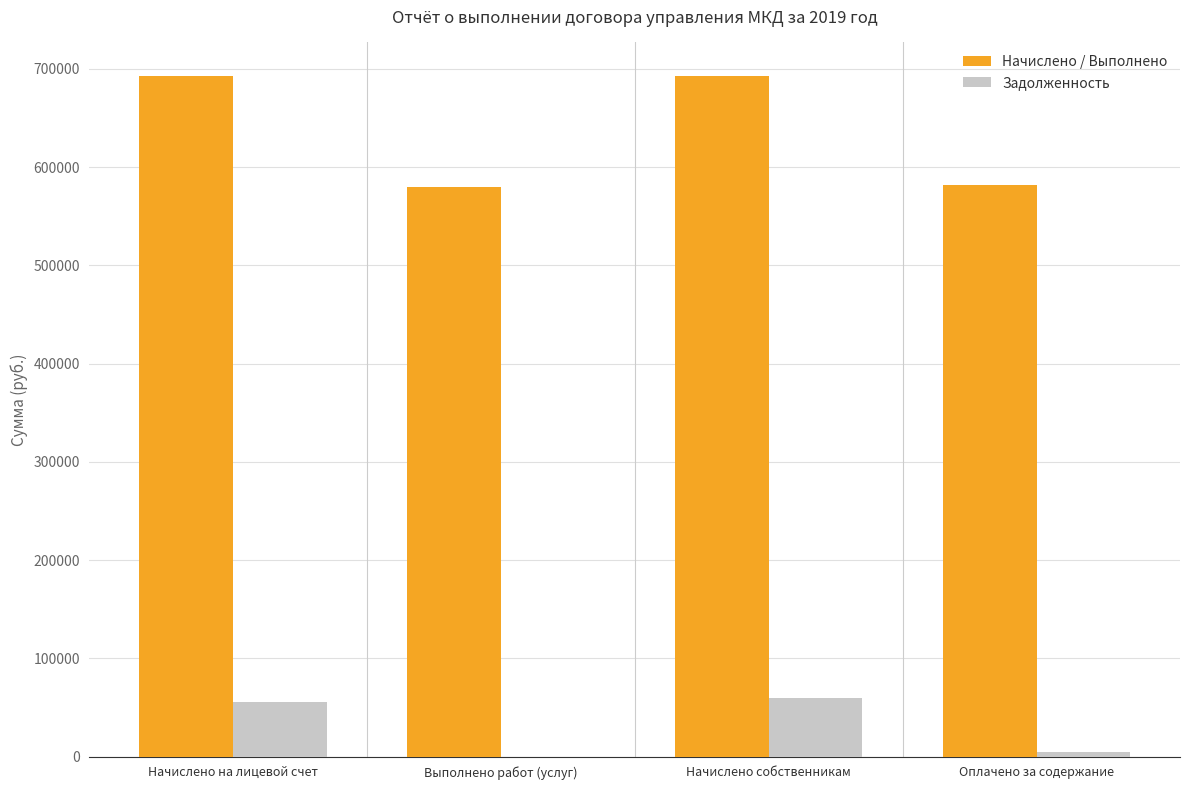

Which series has the widest spread of values?

Начислено / Выполнено